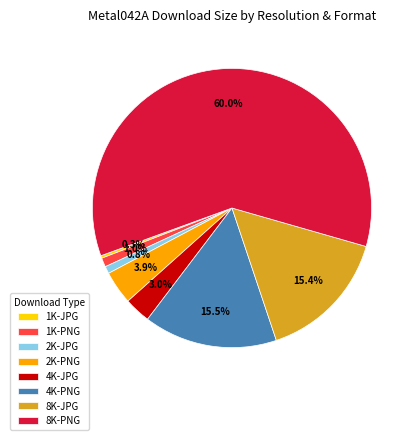

Which slice is the smallest?

1K-JPG